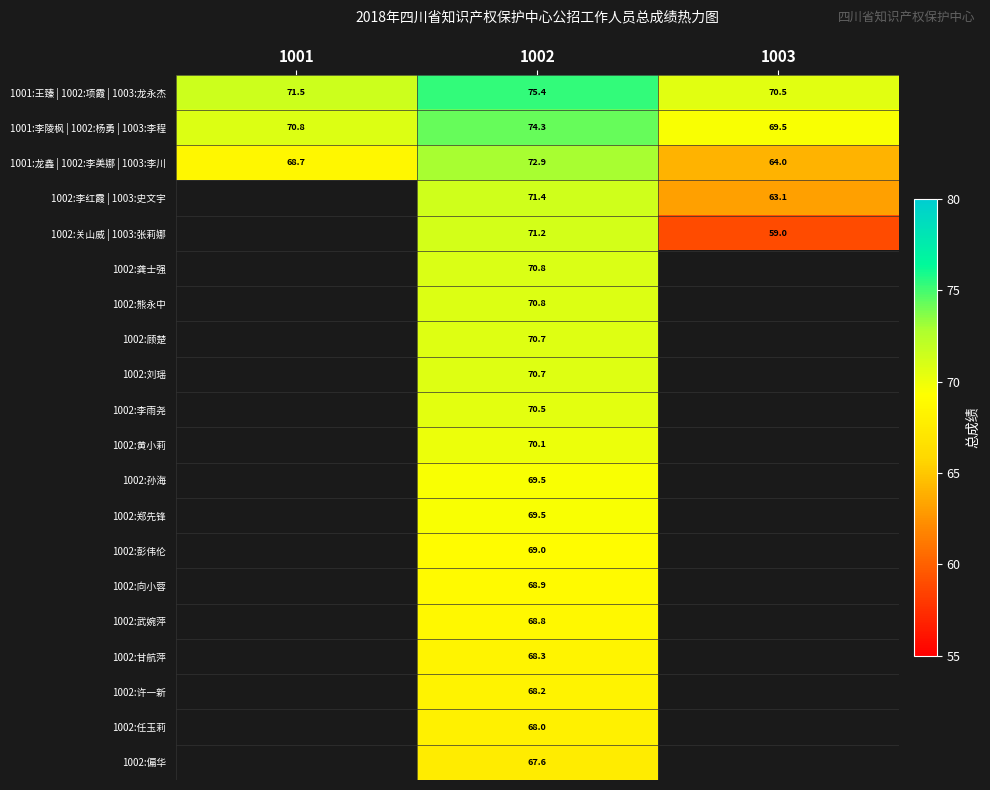

Is the value of 1001:李陵枫 | 1002:杨勇 | 1003:李程 at 1003 greater than the value of 1002:彭伟伦 at 1002?

Yes